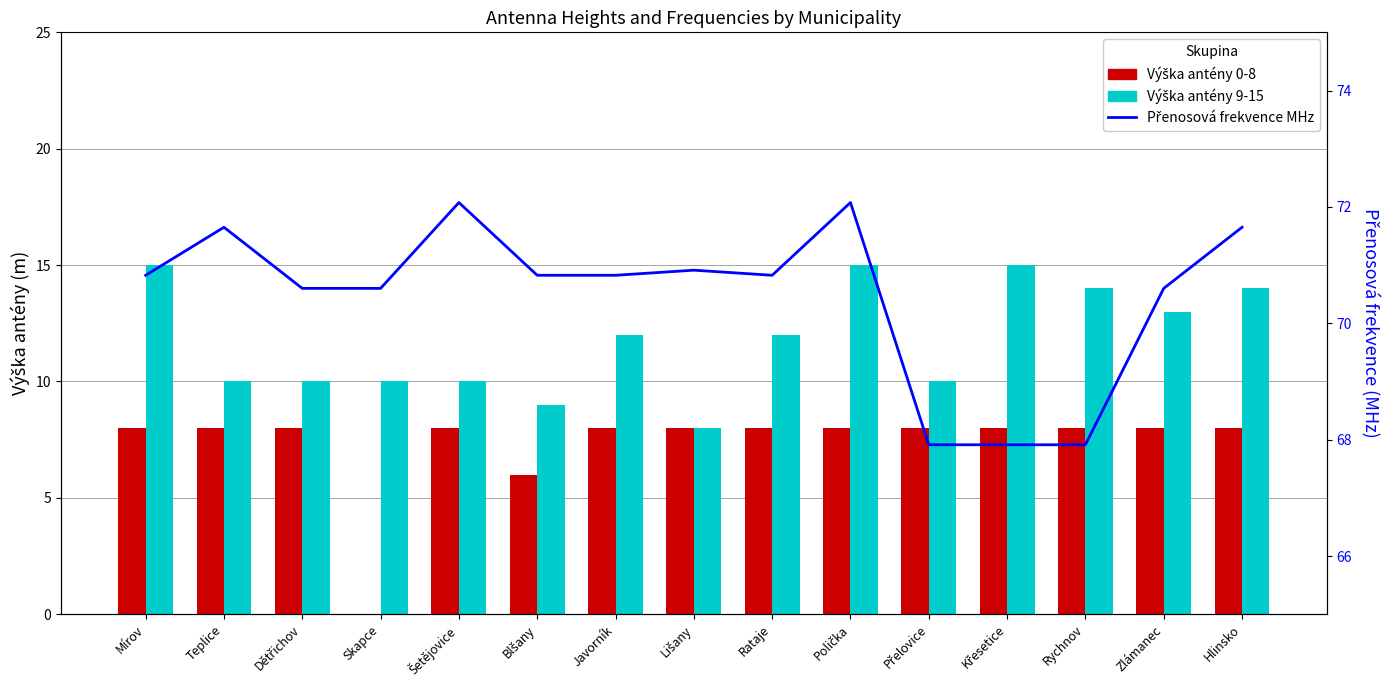

How many data points in Výška antény 9-15 are above 12?

6